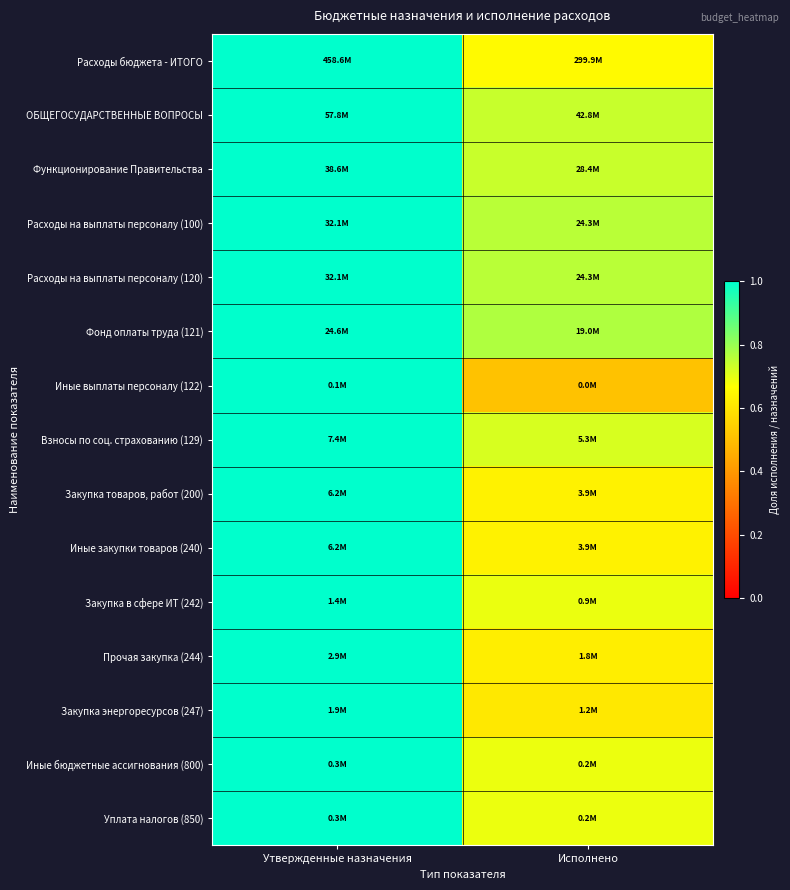

Which label corresponds to the smallest value in the chart?

Исполнено